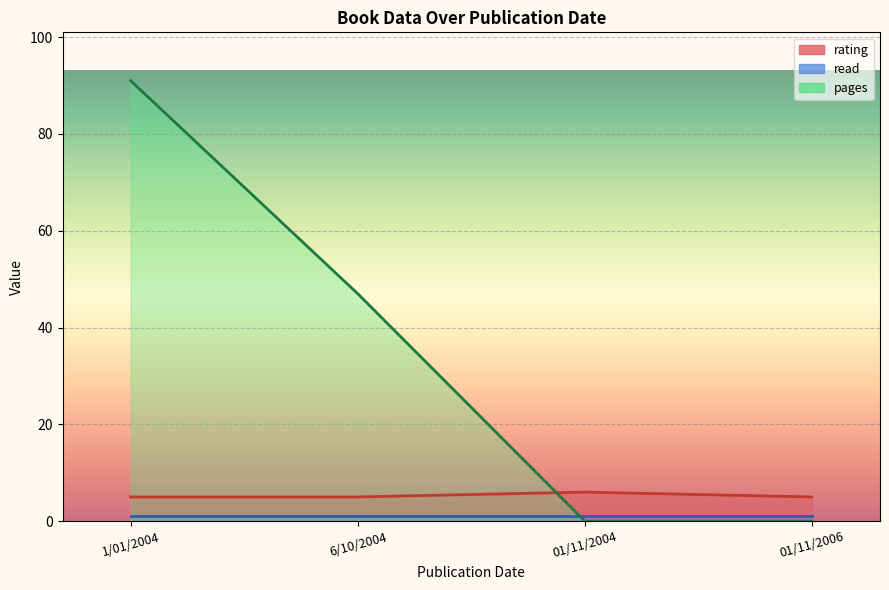

The rating series shows 5 at 01/11/2006. True or false?

True